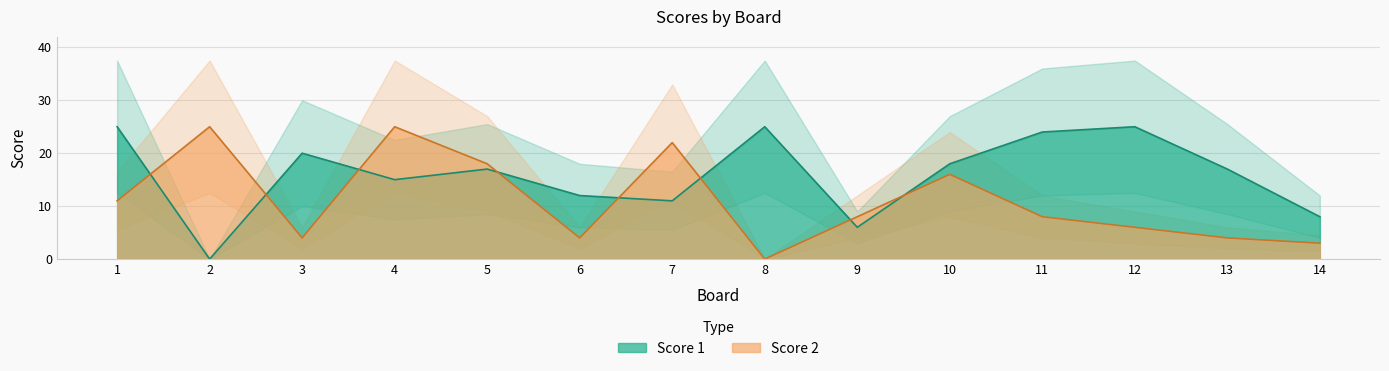

True or false: Score 1 has a value of 25 at 1.

True